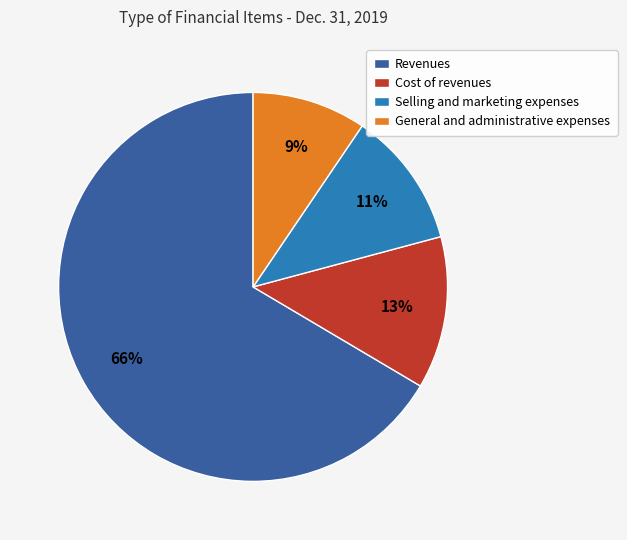

Between General and administrative expenses and Selling and marketing expenses, which is larger?

Selling and marketing expenses